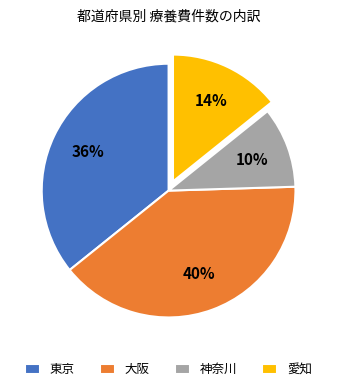

To the nearest percent, what is the average slice percentage?

25%